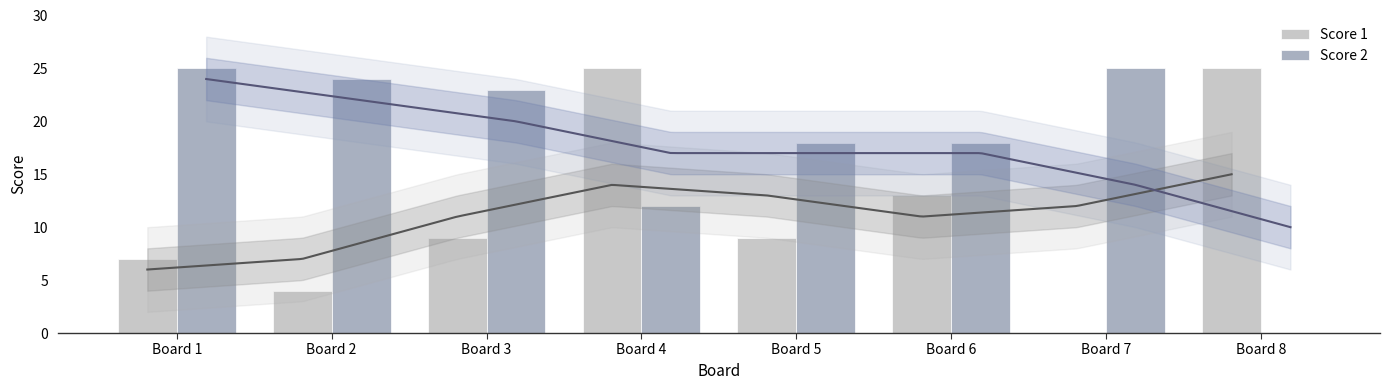

What is the spread (max minus min) of values at Board 4?

13